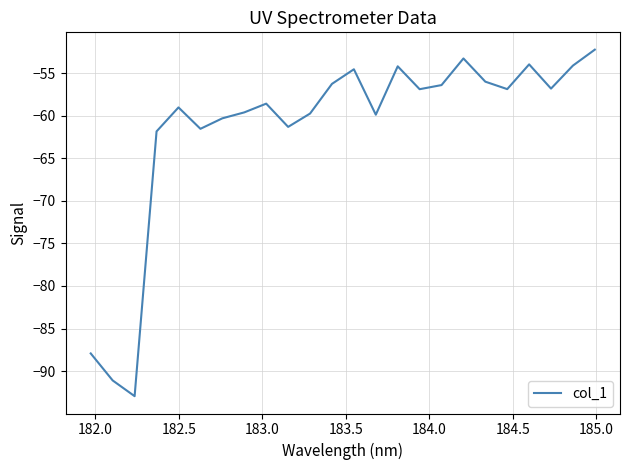

Does the chart display data point markers on the line(s)?

No